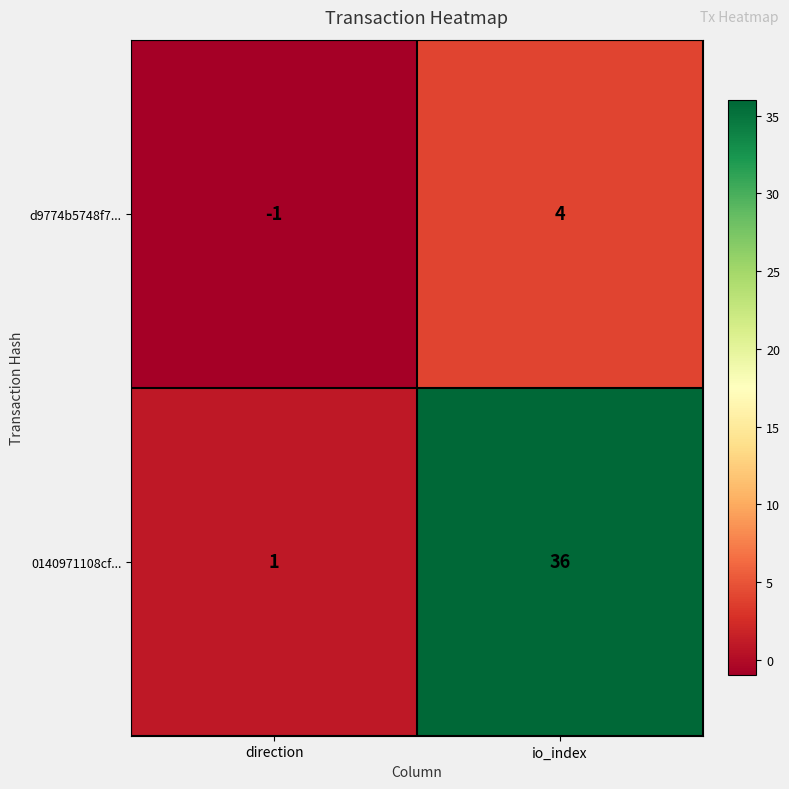

Reading left to right, extract all data points from this chart.

d9774b5748f7...: -1	4
0140971108cf...: 1	36